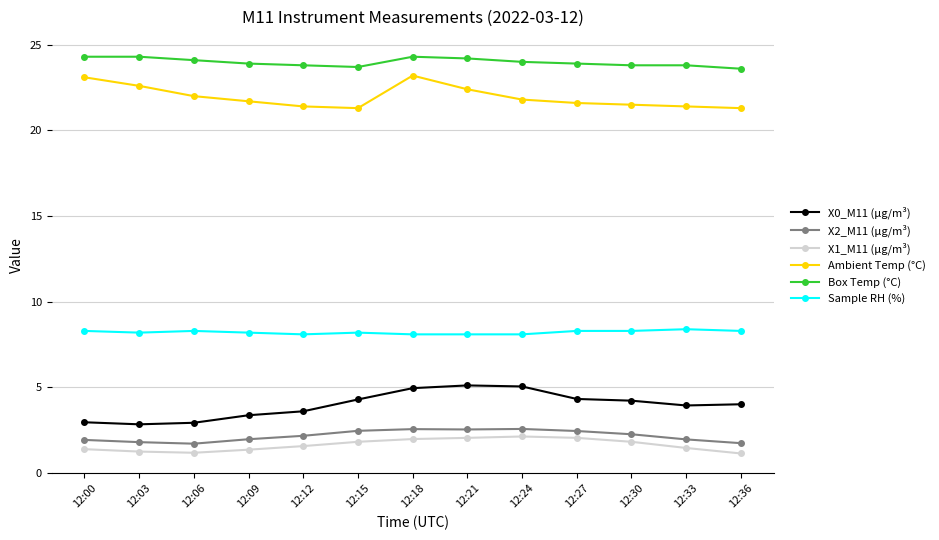

What is the difference between the highest and lowest values at 12:00?

22.9